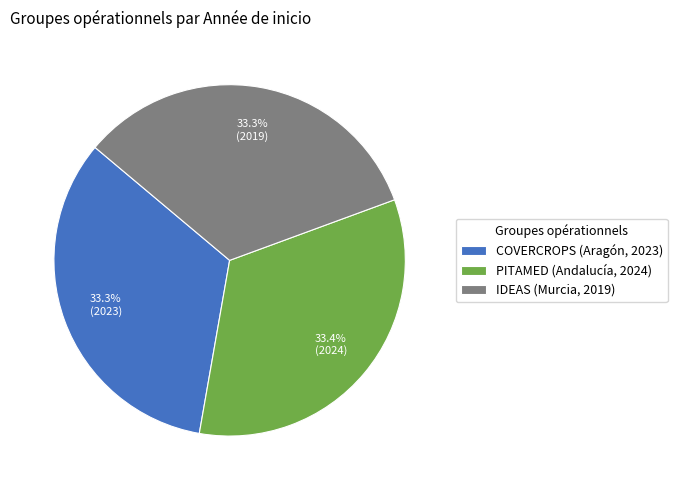

Approximately how many times larger is the value at COVERCROPS (Aragón, 2023) compared to PITAMED (Andalucía, 2024)?

1.0